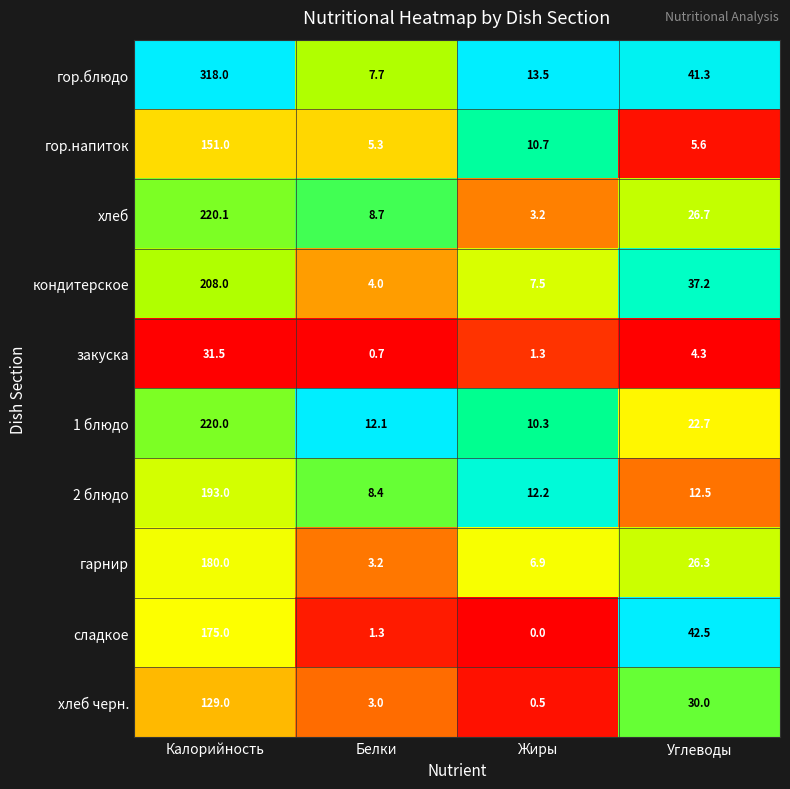

Rank the series by their maximum value, from highest to lowest.

гор.блюдо, хлеб, 1 блюдо, кондитерское, 2 блюдо, гарнир, сладкое, гор.напиток, хлеб черн., закуска